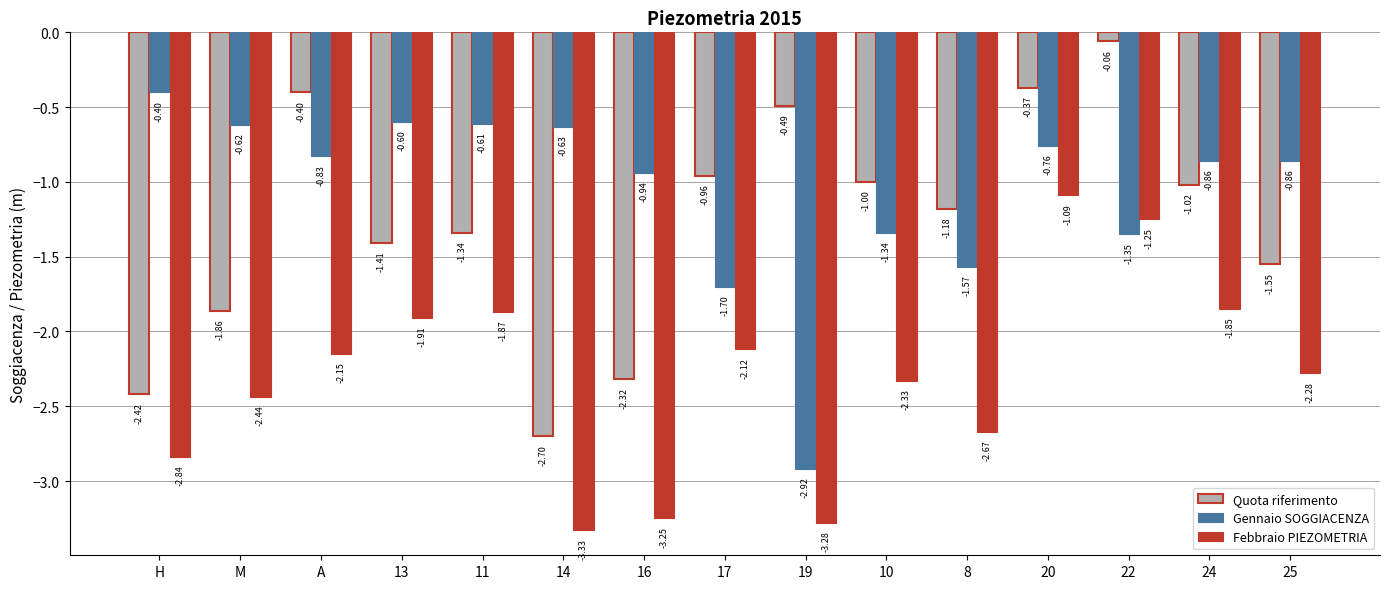

At 8, list the series in order from smallest to largest.

Febbraio PIEZOMETRIA, Gennaio SOGGIACENZA, Quota riferimento